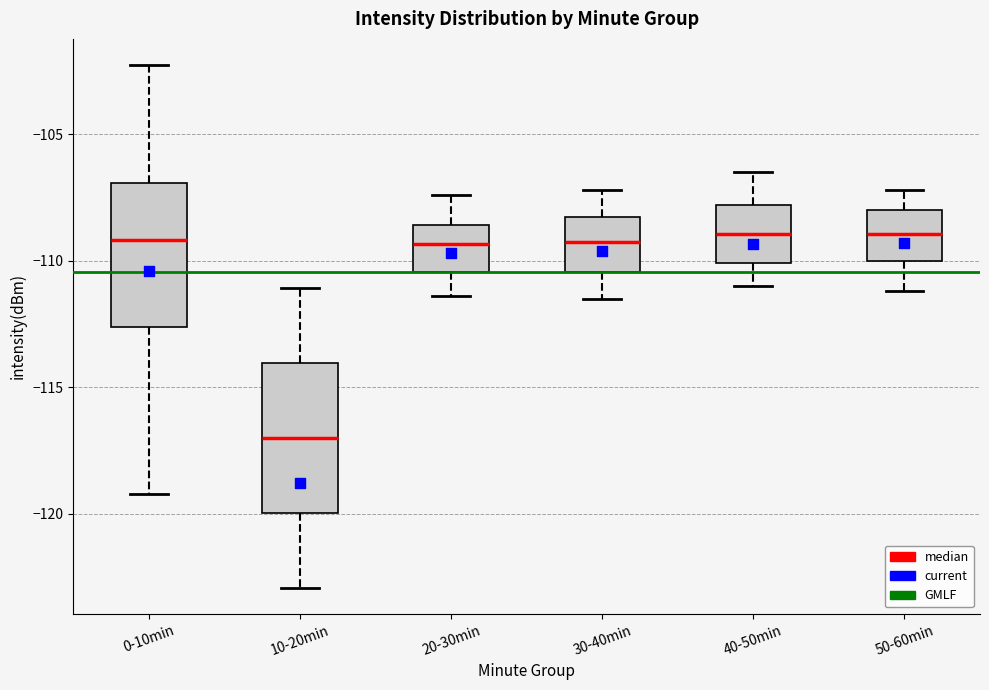

Reading left to right, transcribe this box plot: for each box, give where its median line is, the range the box spans, and where its two whiskers end, as read against the y-axis. The values are not printed on the chart, so give them approximately, as read against the axis.

0-10min: median -109.0, box -112.5 to -107.0, whiskers -119.0 to -102.5
10-20min: median -117.0, box -120.0 to -114.0, whiskers -123.0 to -111.0
20-30min: median -109.5, box -110.5 to -108.5, whiskers -111.5 to -107.5
30-40min: median -109.0, box -110.5 to -108.5, whiskers -111.5 to -107.0
40-50min: median -109.0, box -110.0 to -108.0, whiskers -111.0 to -106.5
50-60min: median -109.0, box -110.0 to -108.0, whiskers -111.0 to -107.0